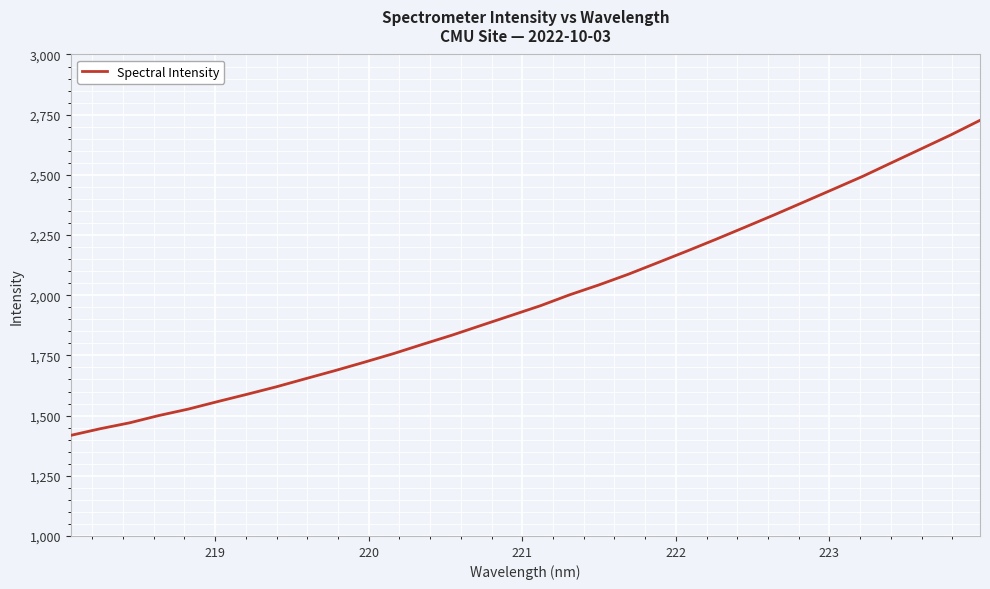

What is the greatest value displayed?

2726.5